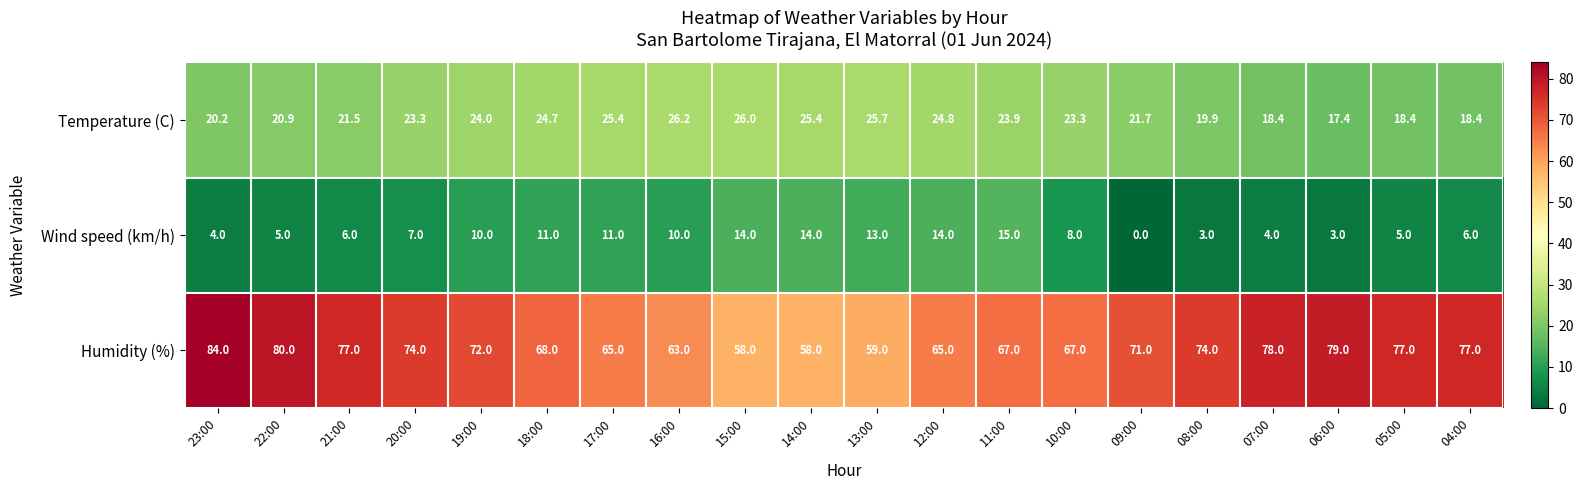

The Wind speed (km/h) series shows 10.0 at 16:00. True or false?

True